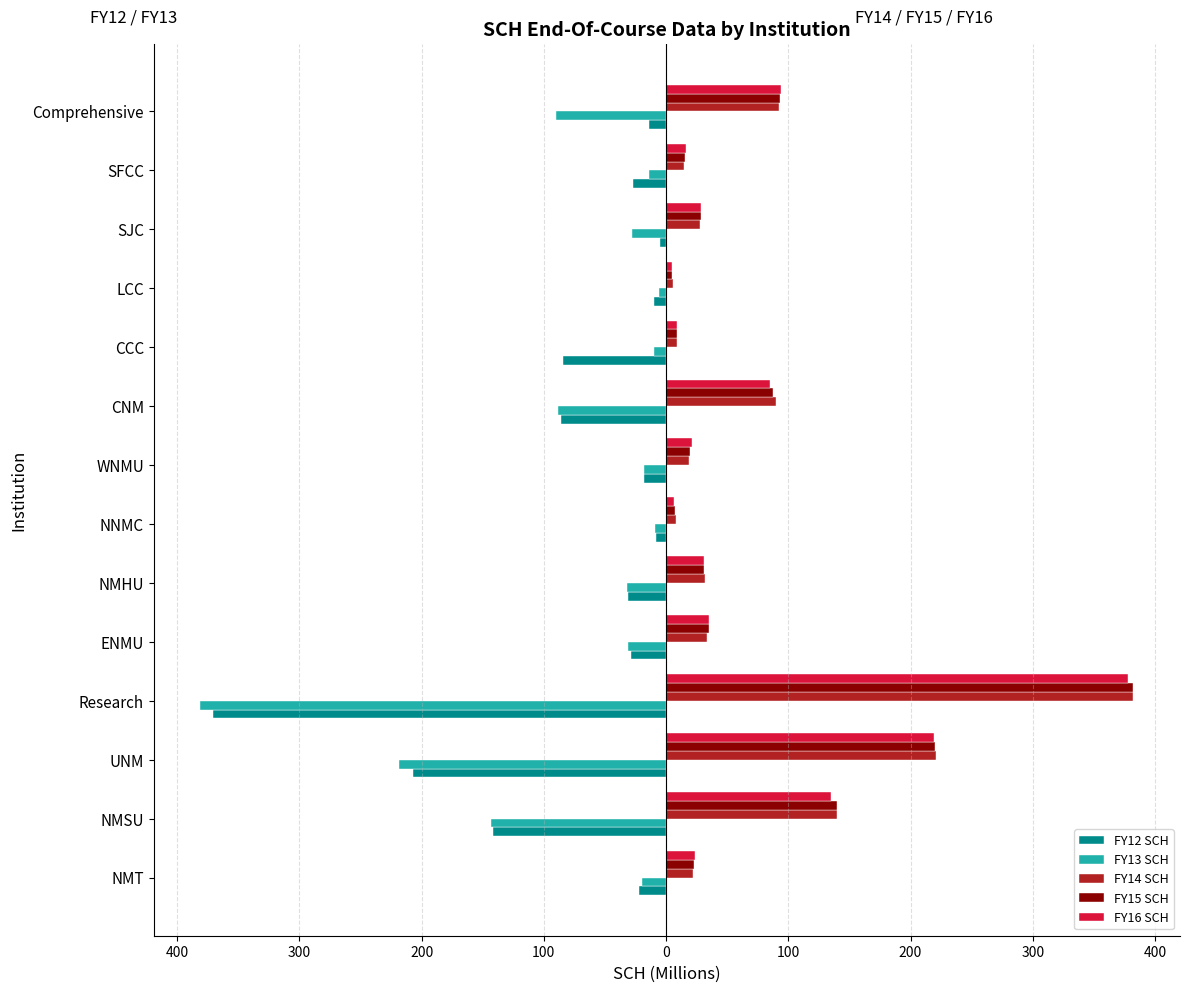

What are all the series names shown in the legend?

FY12 SCH, FY13 SCH, FY14 SCH, FY15 SCH, FY16 SCH